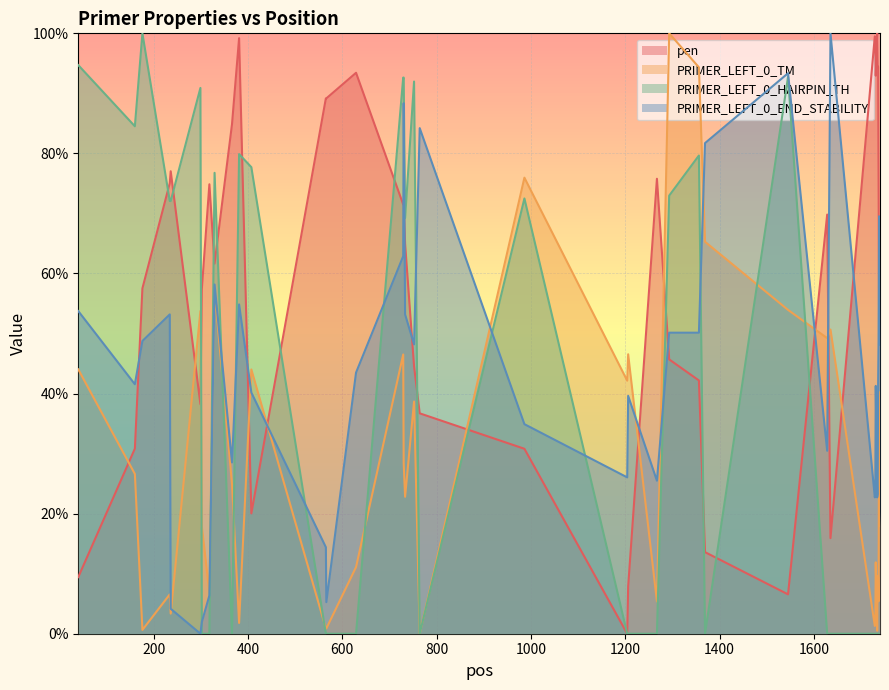

How many times do PRIMER_LEFT_0_END_STABILITY and PRIMER_LEFT_0_TM cross each other?

10